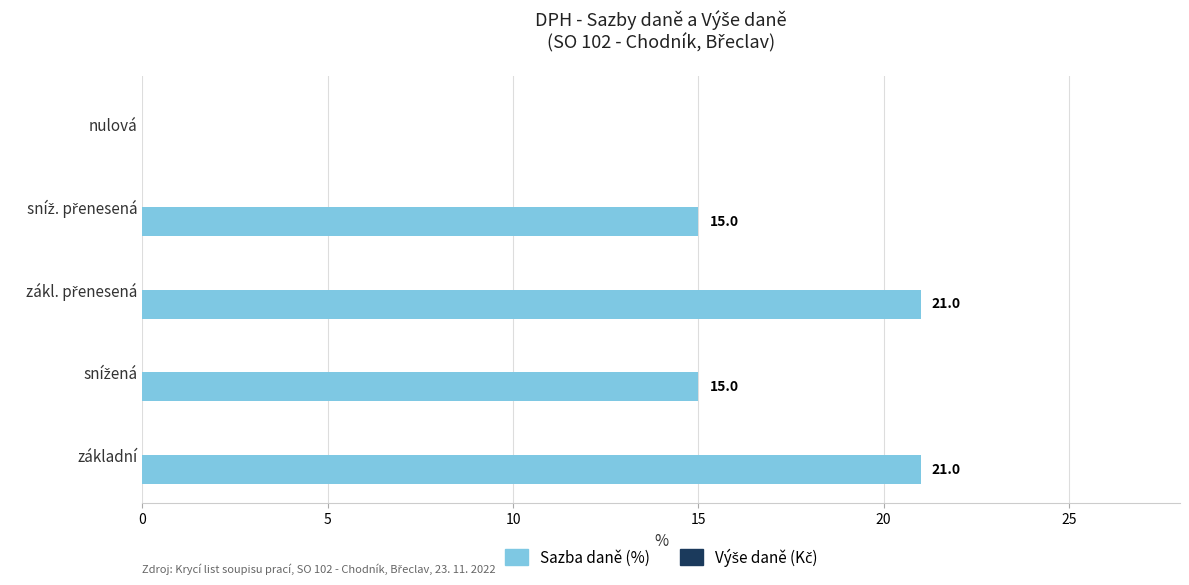

What is the change in value from základní to nulová?

-21